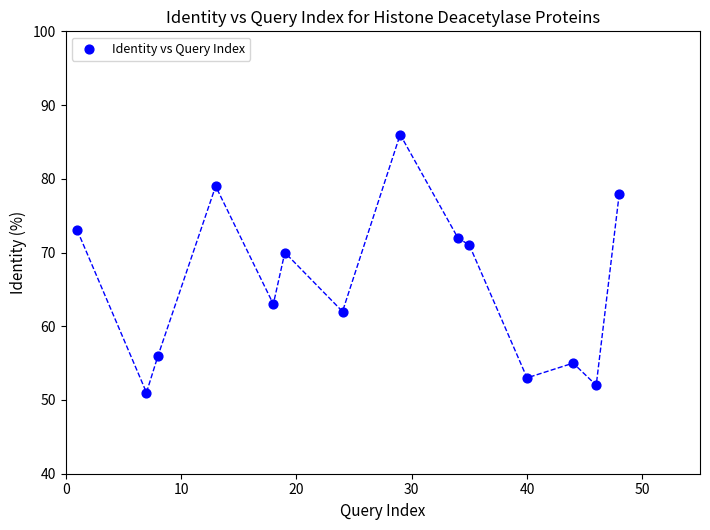

What is the range of X values (max minus min)?

47